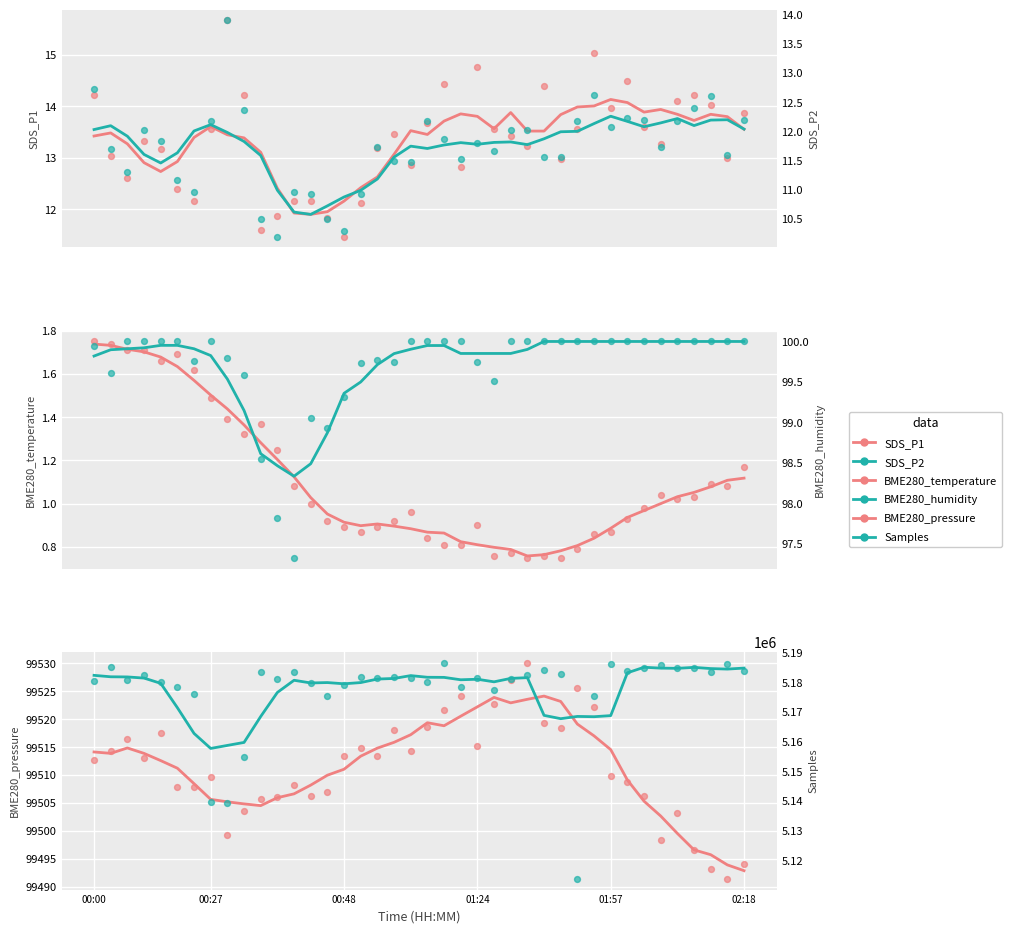

Which series has the largest total across all categories?

Samples